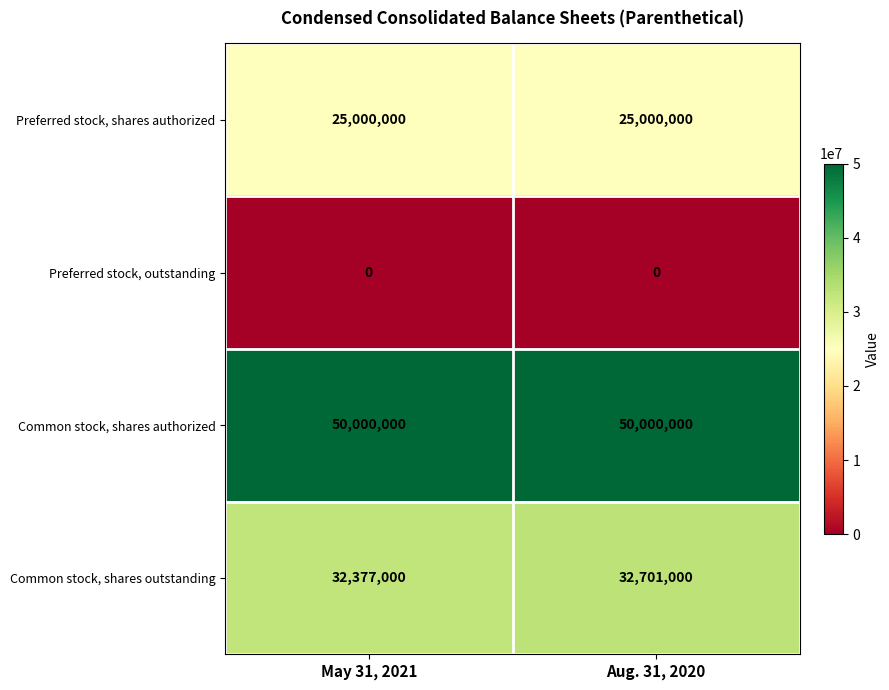

List the series in order of their peak value, highest first.

Common stock, shares authorized, Common stock, shares outstanding, Preferred stock, shares authorized, Preferred stock, outstanding